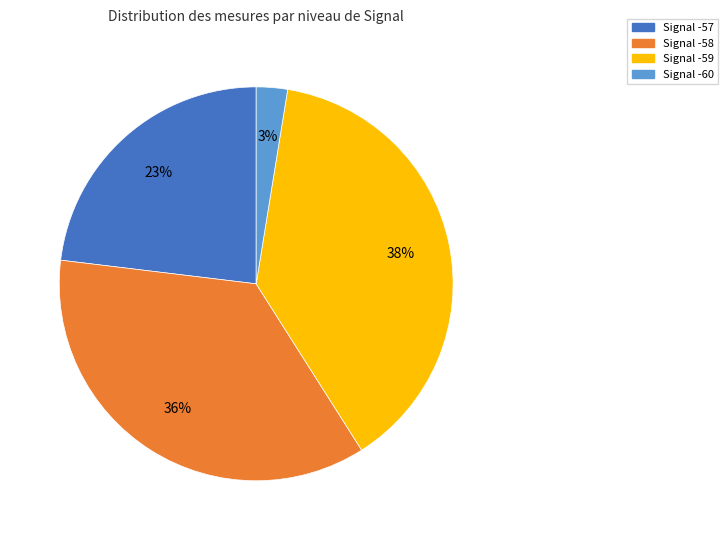

Is there any slice that represents more than half of the pie?

No